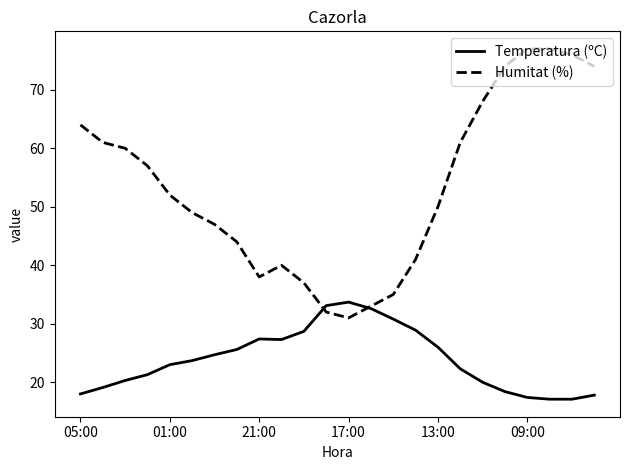

What is the highest value of the Humitat (%) series?

77.0